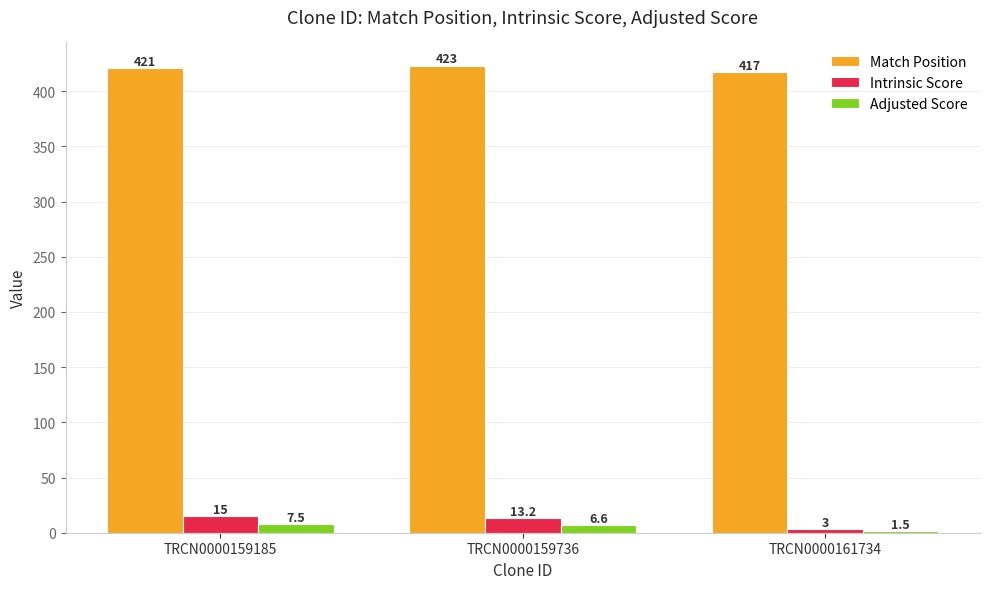

Which series has the widest spread of values?

Intrinsic Score